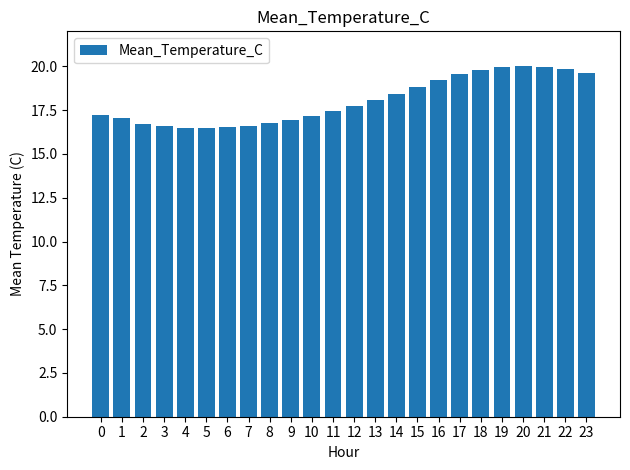

How many data points does each series have?

24